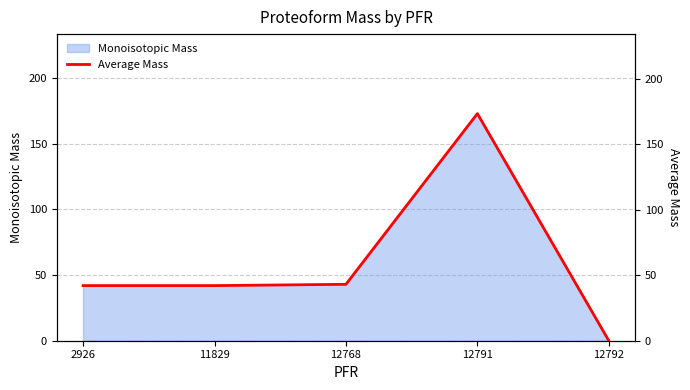

At which label does the data first exceed 42?

2926